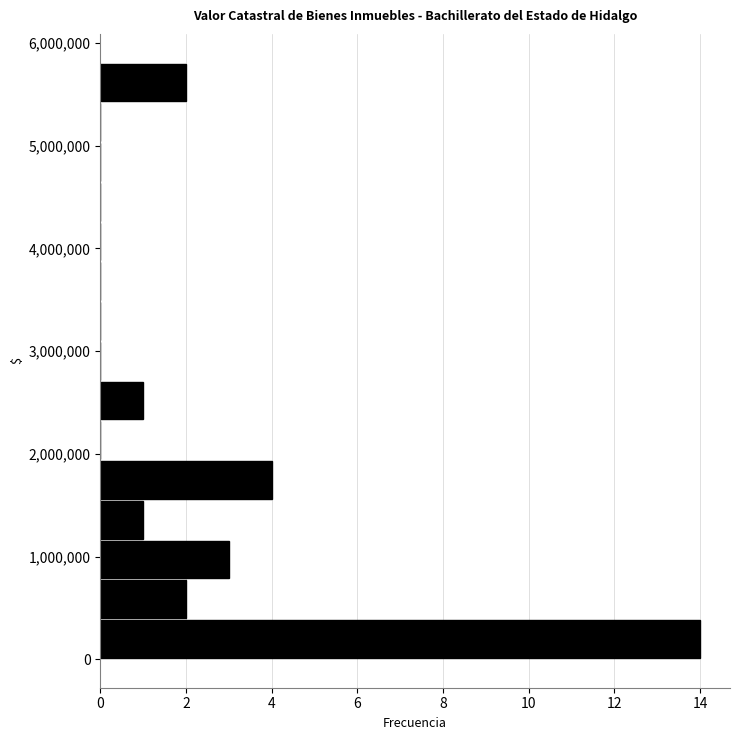

Read against the y-axis, roughly where is the centre of the longest bar?

200000